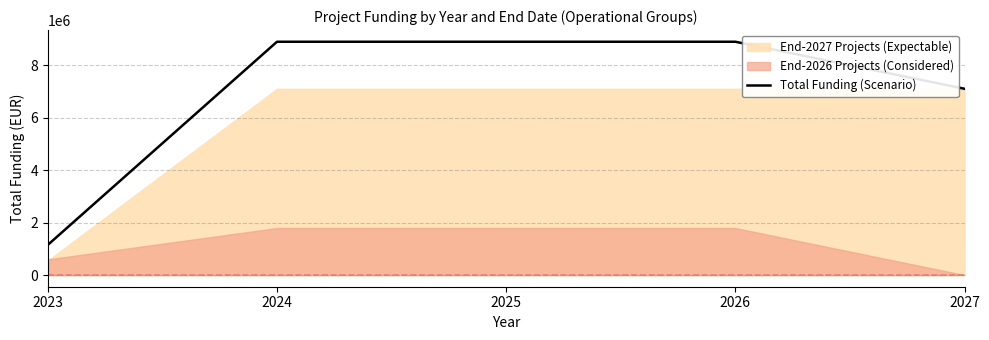

What is the maximum value shown in the chart?

8903579